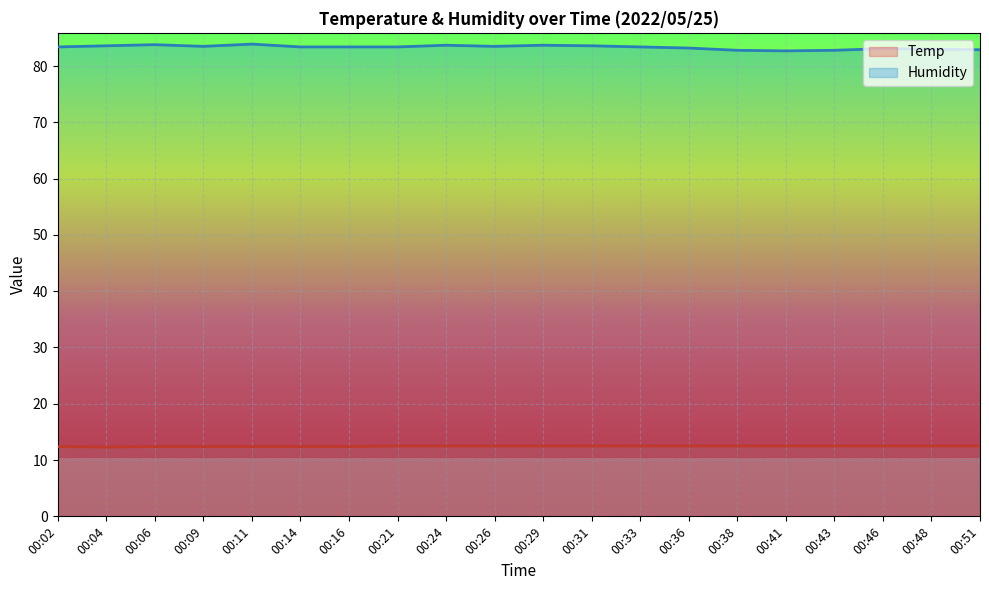

Is it true that Temp equals 8.4 at 00:36?

False